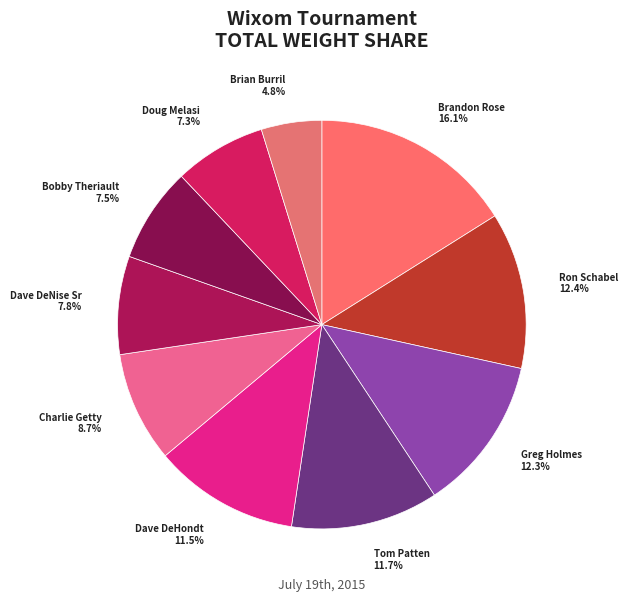

Do Charlie Getty and Dave DeHondt together represent more than half of the pie?

No